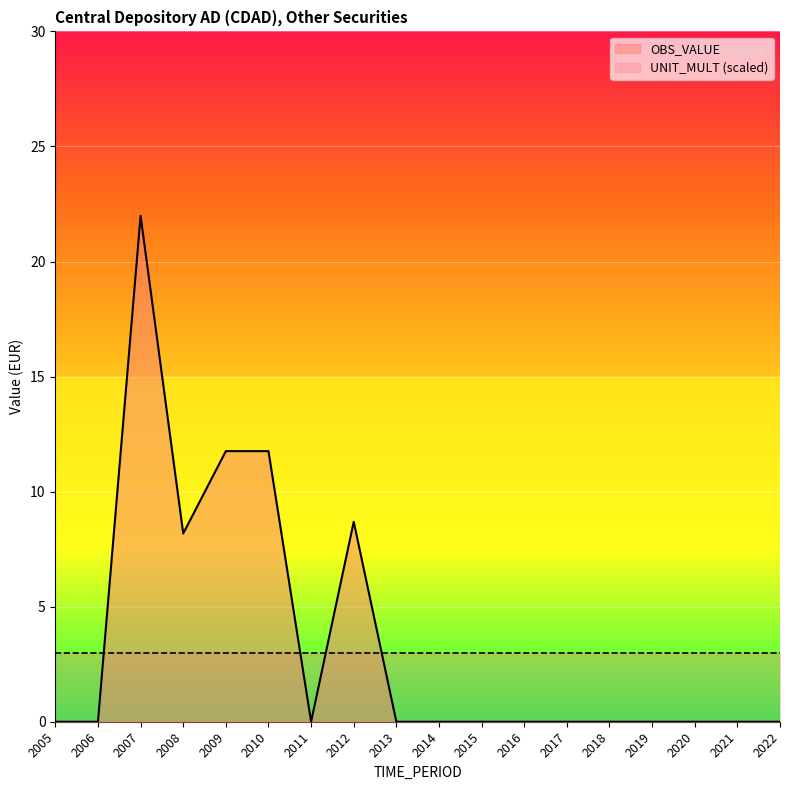

True or false: there are more than 1 points higher than both neighbors.

True